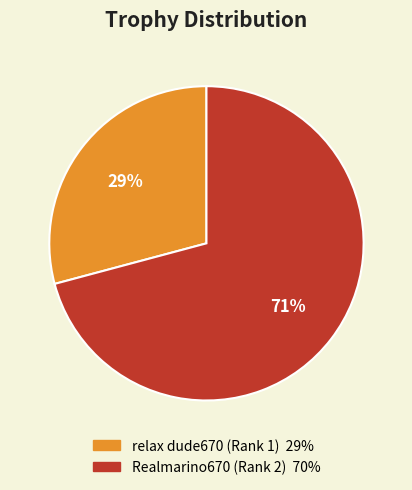

Approximately how many times larger is the value at relax dude670 (Rank 1) compared to Realmarino670 (Rank 2)?

0.4